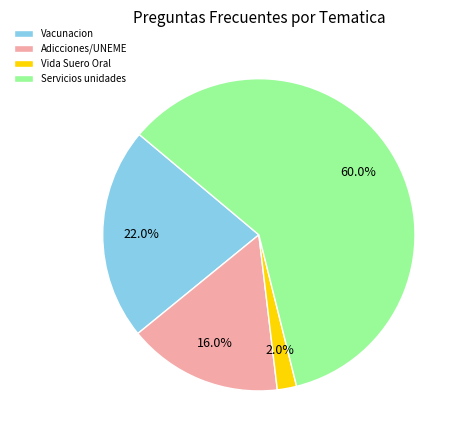

What is the smallest slice in the pie chart?

Vida Suero Oral